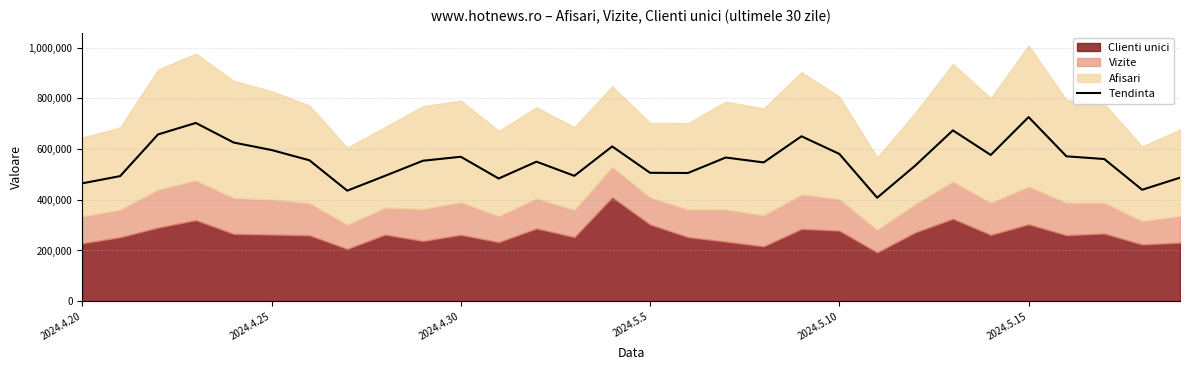

How many points are higher than both their immediate neighbors (excluding endpoints)?

8